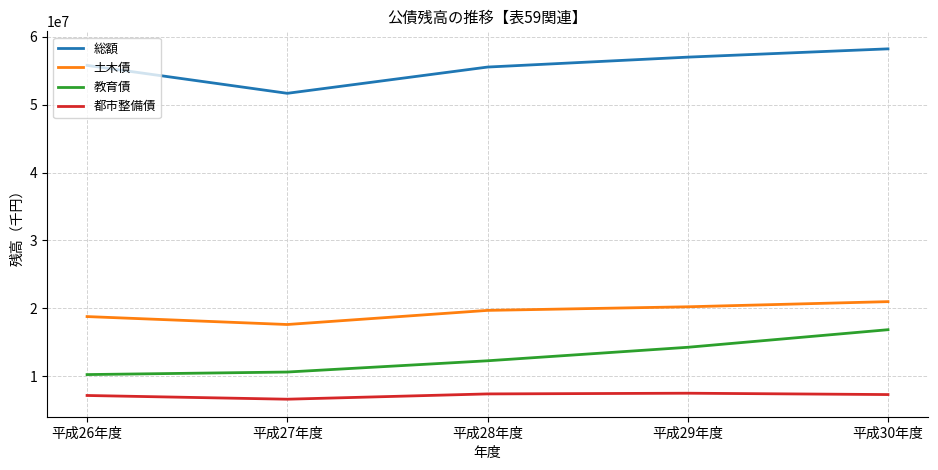

What is the minimum value for 教育債?

10221938